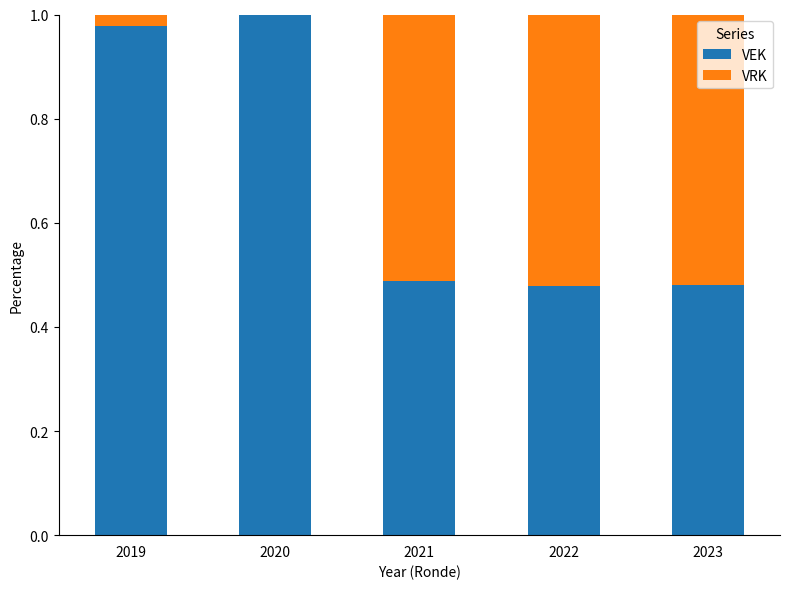

The value of VEK at 2021 is 0.2. True or false?

False